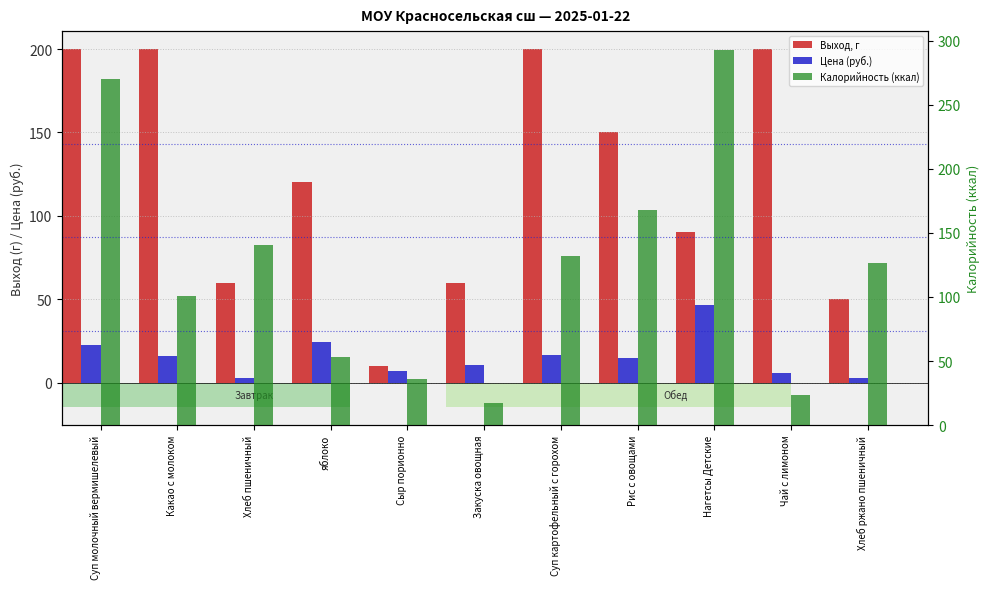

Which series has the largest range (max minus min)?

Калорийность (ккал)